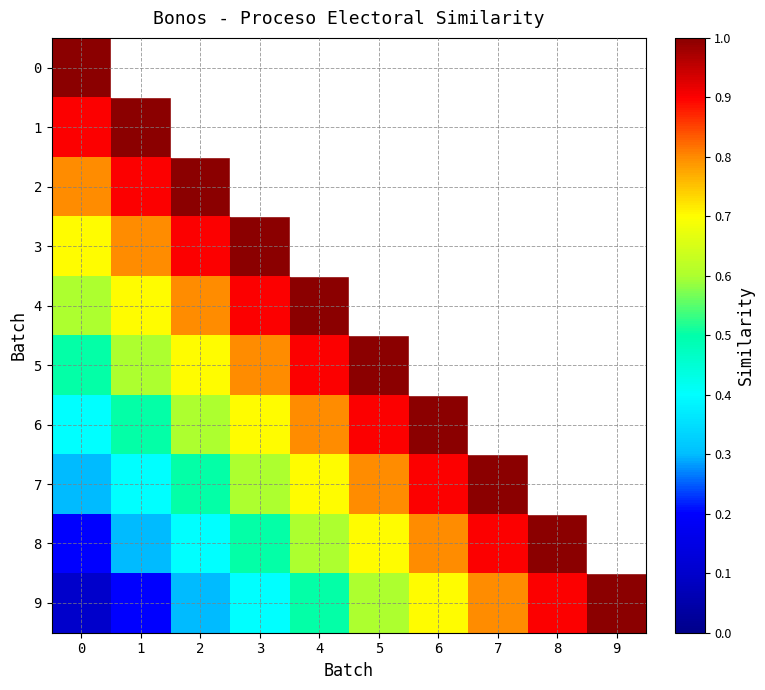

Is it true that 8 equals 0.7 at 5?

True